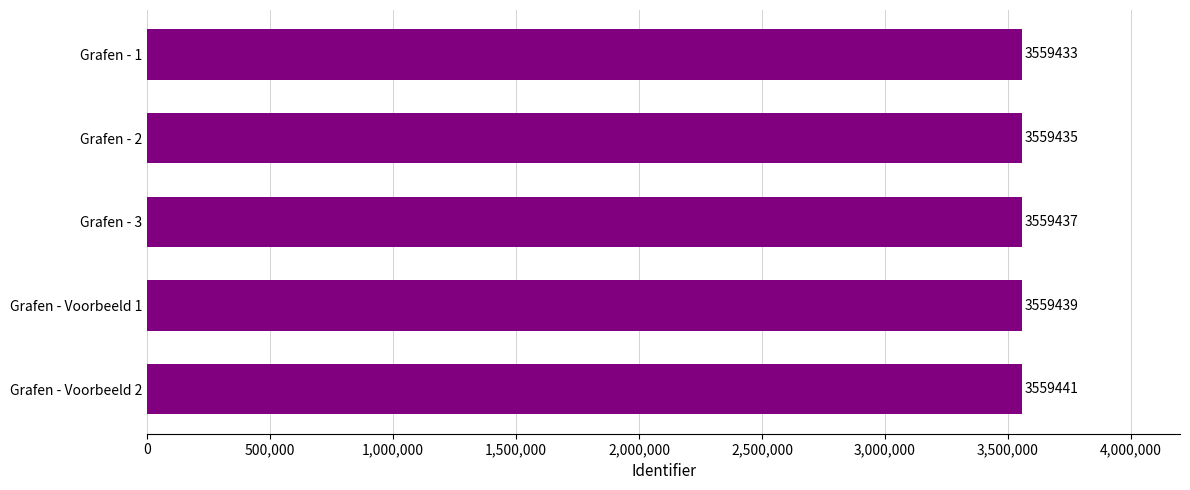

True or false: the data shows 1157979 at Grafen - 3.

False